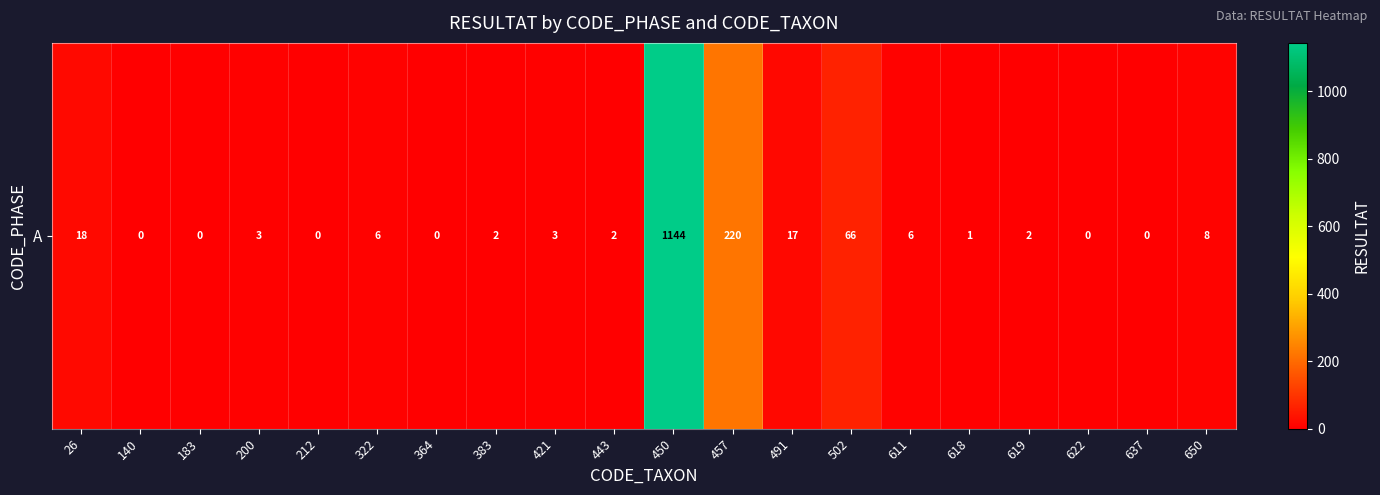

List the labels in order of value, smallest first.

140, 183, 212, 364, 622, 637, 618, 383, 443, 619, 200, 421, 322, 611, 650, 491, 26, 502, 457, 450